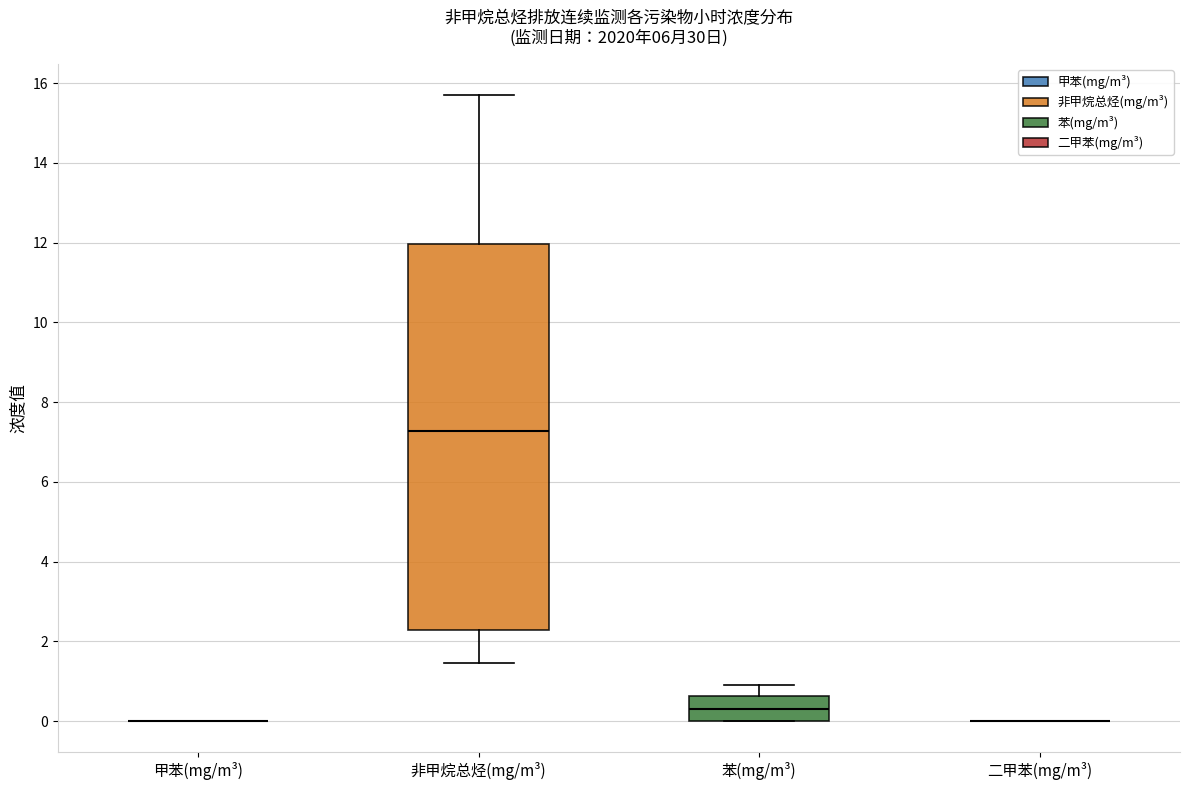

Reading left to right, read every box against the y-axis: the position of its median line, the range the box covers, and the ends of its whiskers. The values are not printed on the chart, so give them approximately, as read against the axis.

甲苯(mg/m³): box collapsed to a line at 0.0, whiskers 0.0 to 0.0
非甲烷总烃(mg/m³): median 7.2, box 2.2 to 12.0, whiskers 1.4 to 15.8
苯(mg/m³): median 0.2, box 0.0 to 0.6, whiskers 0.0 to 1.0
二甲苯(mg/m³): box collapsed to a line at 0.0, whiskers 0.0 to 0.0